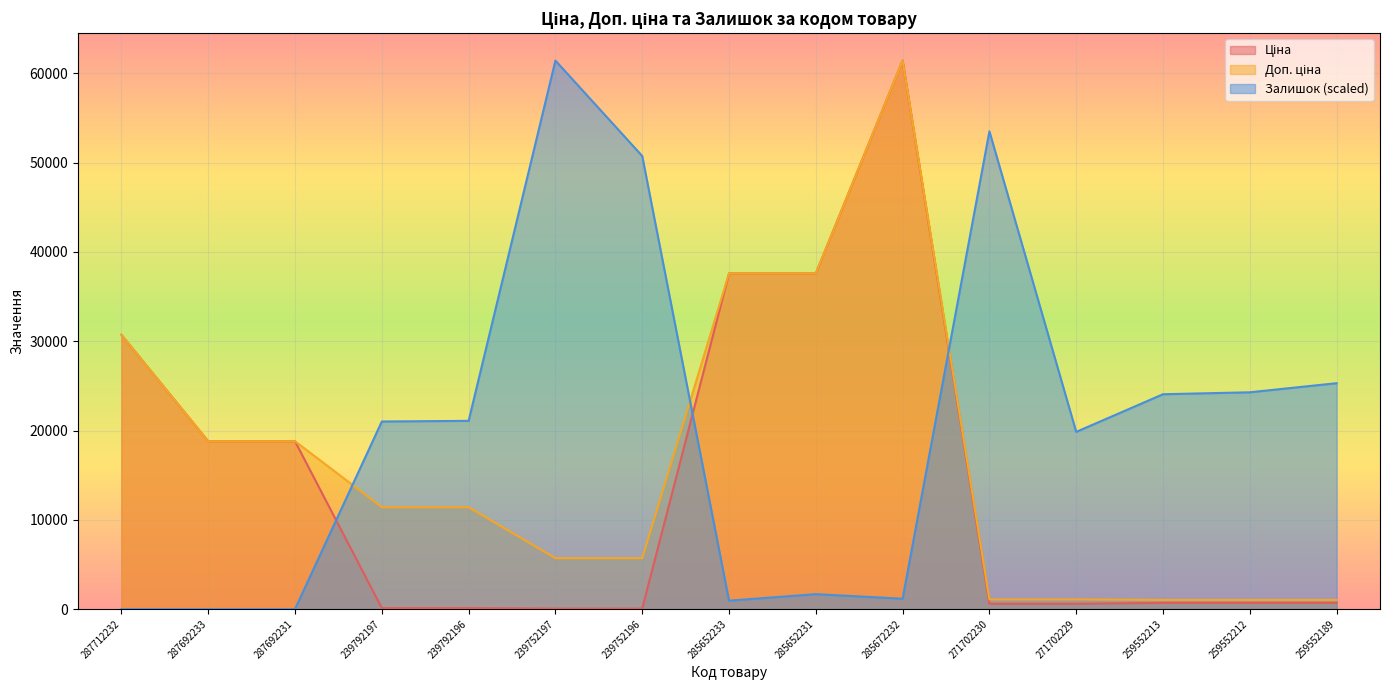

What is the difference between the second highest and minimum values in the Залишок series?

53509.6